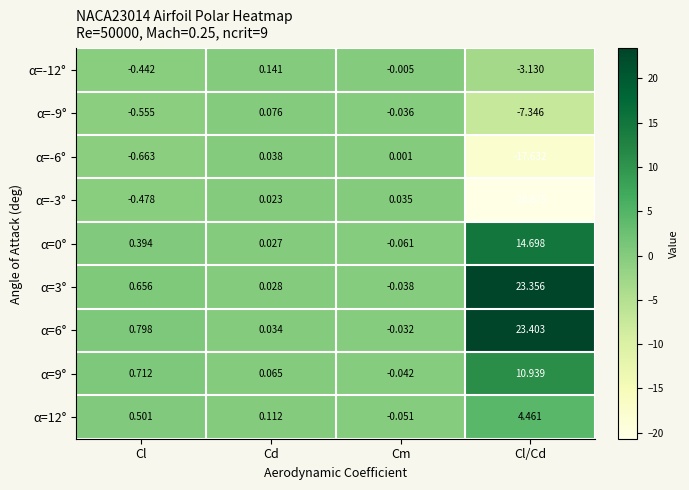

At which label does α=-3° reach its minimum?

Cl/Cd